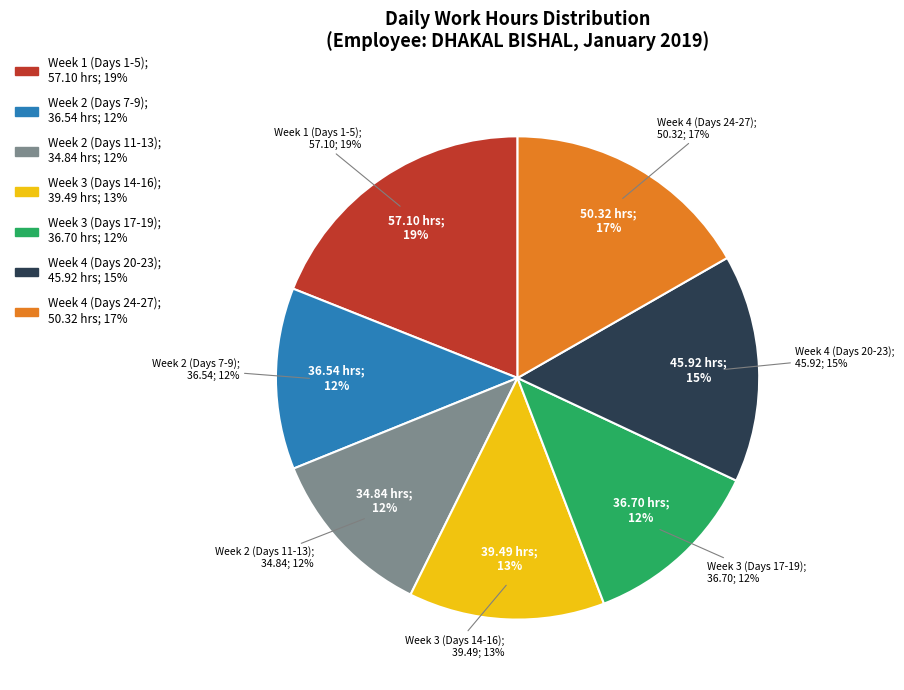

To the nearest percent, what is the combined percentage of Day 7 and Day 8?

7%